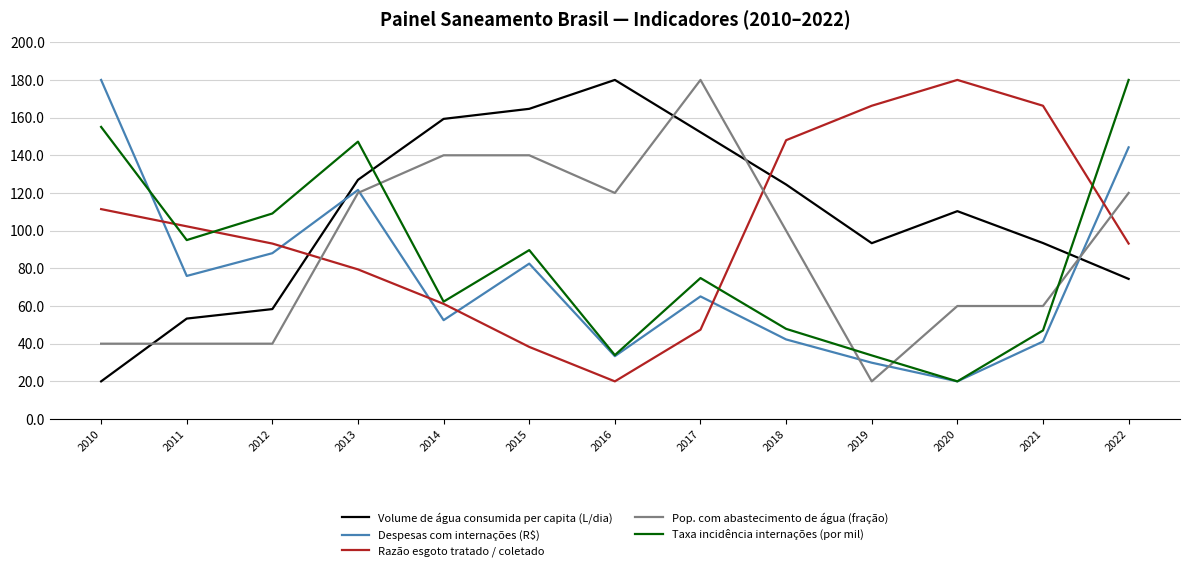

What is the minimum value shown in the chart?

20.0